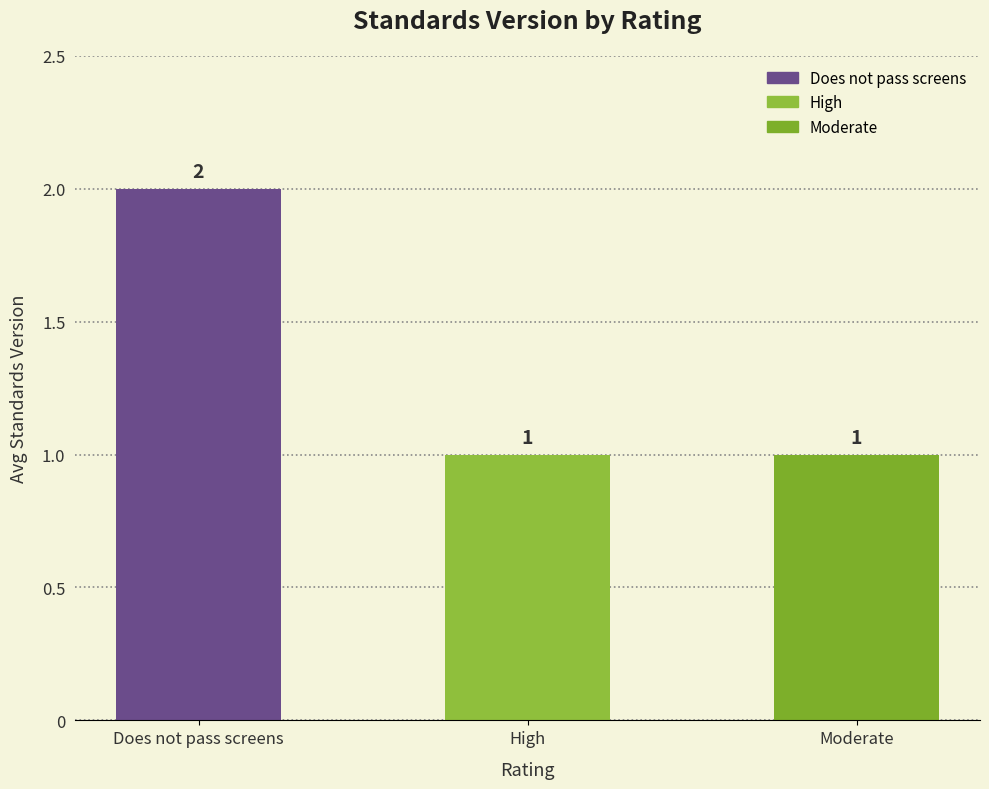

What is the sum of the values at High and Moderate?

2